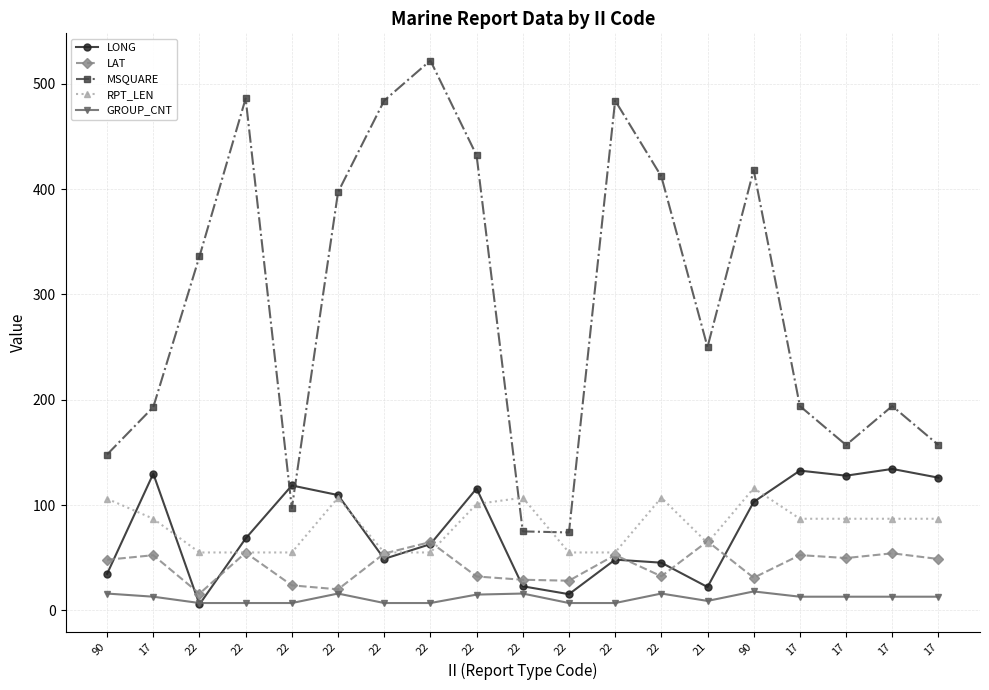

List the labels in order of RPT_LEN value, largest first.

90, 22, 22, 22, 90, 22, 17, 17, 17, 17, 17, 21, 22, 22, 22, 22, 22, 22, 22